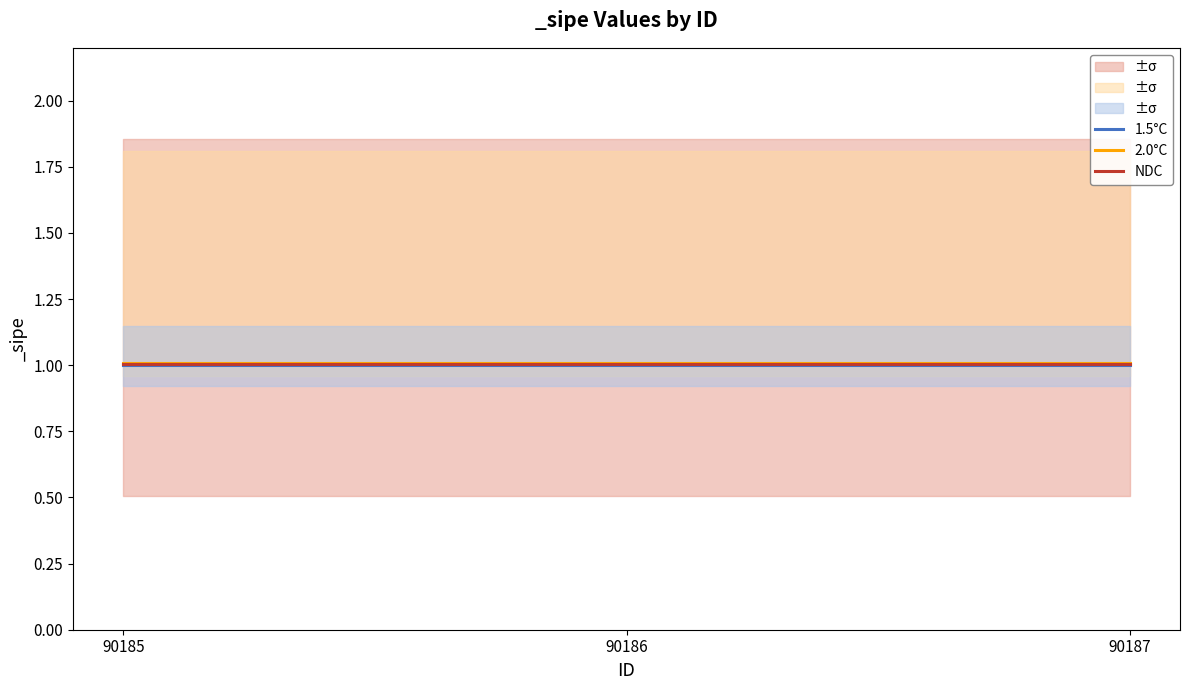

Is the value of NDC at 90185 greater than the value of 2.0°C at 90187?

No